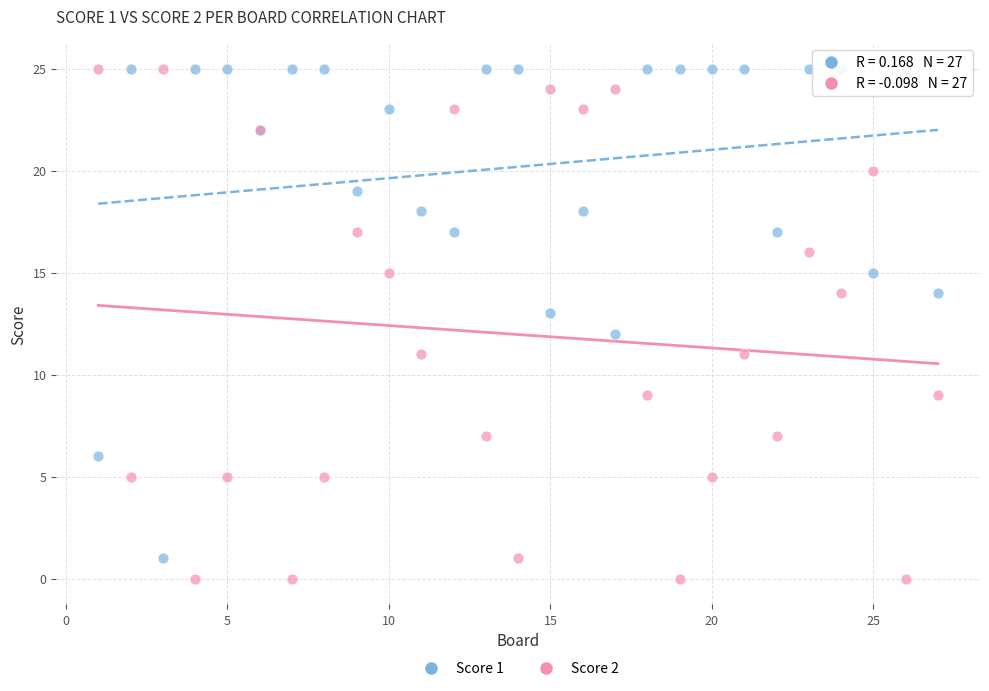

Which series has the largest Y range (max minus min)?

Score 2